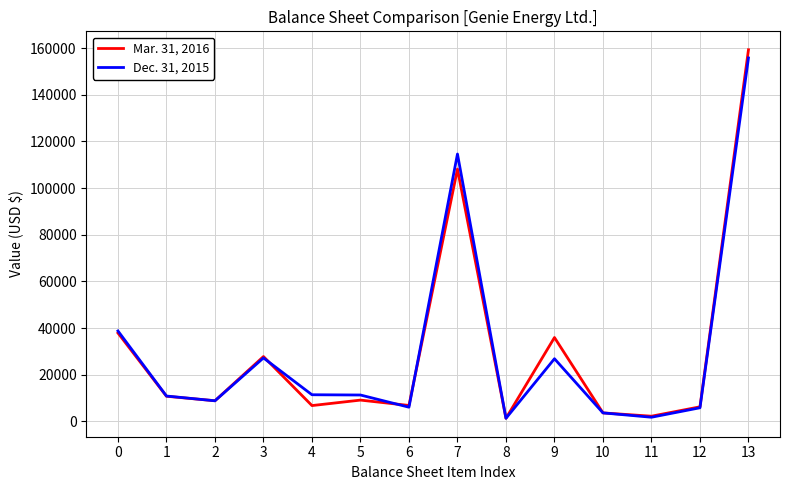

Which series has the widest spread of values?

Mar. 31, 2016